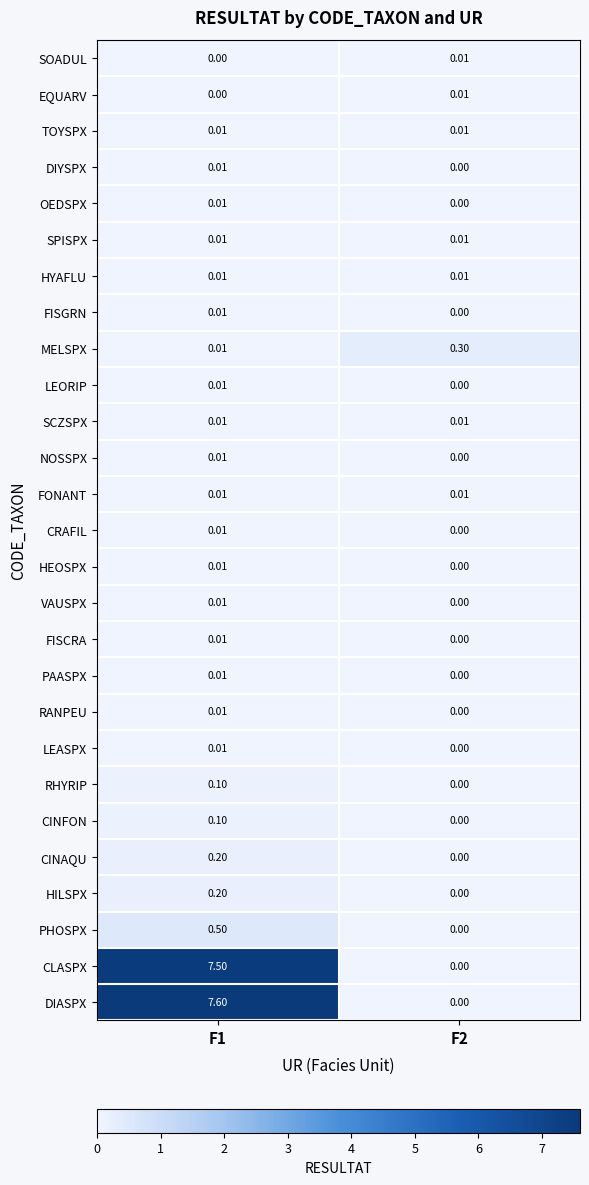

Which series has the largest total across all categories?

DIASPX